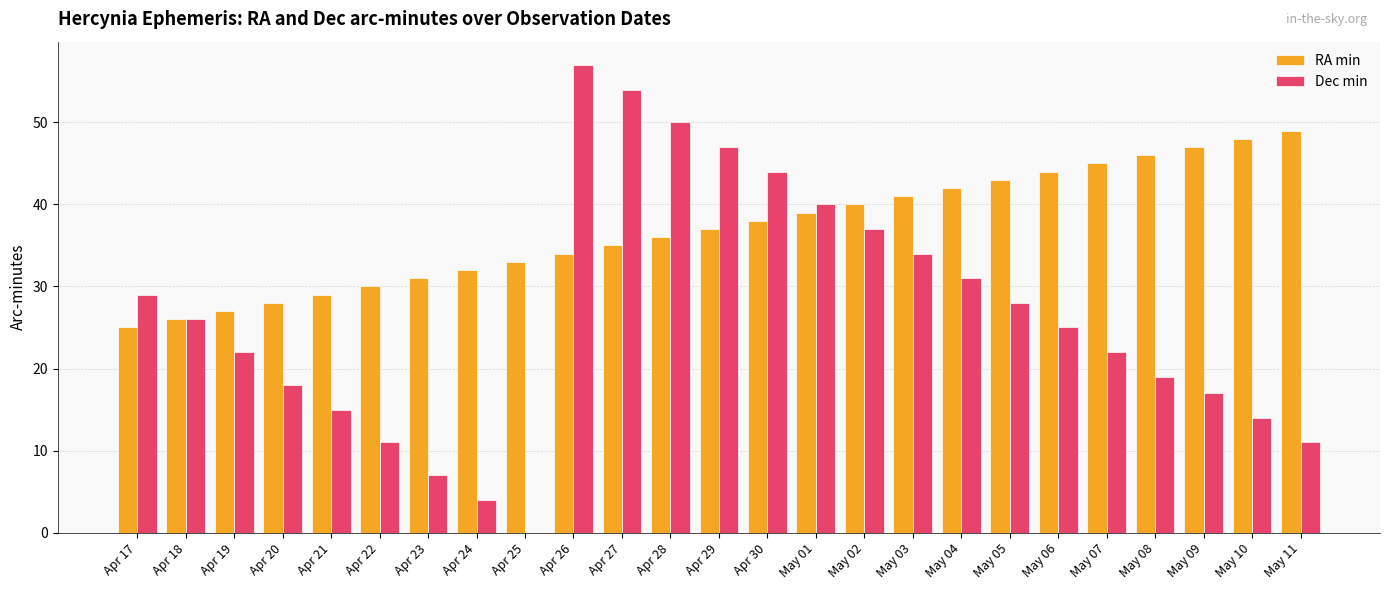

What is the sum of all Dec min values?

662